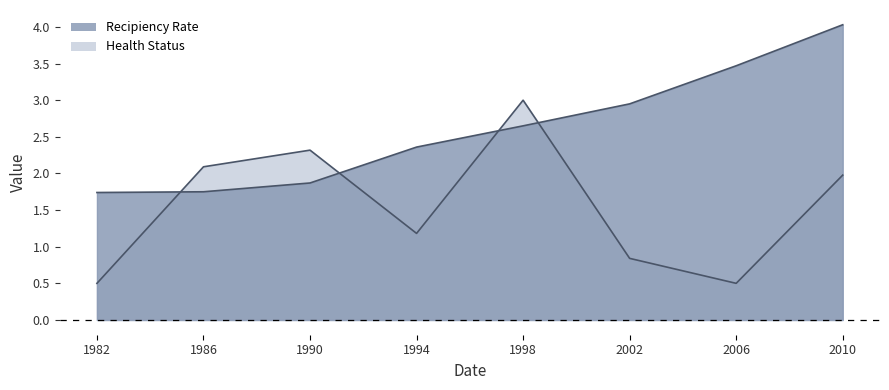

List the series in order of their overall mean, highest first.

Recipiency Rate, Health Status